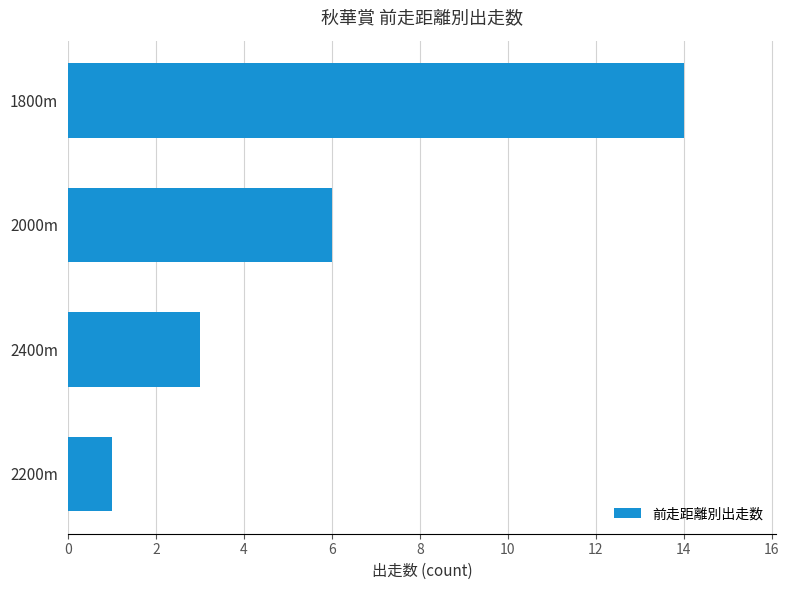

List the labels in order of value, largest first.

1800m, 2000m, 2400m, 2200m